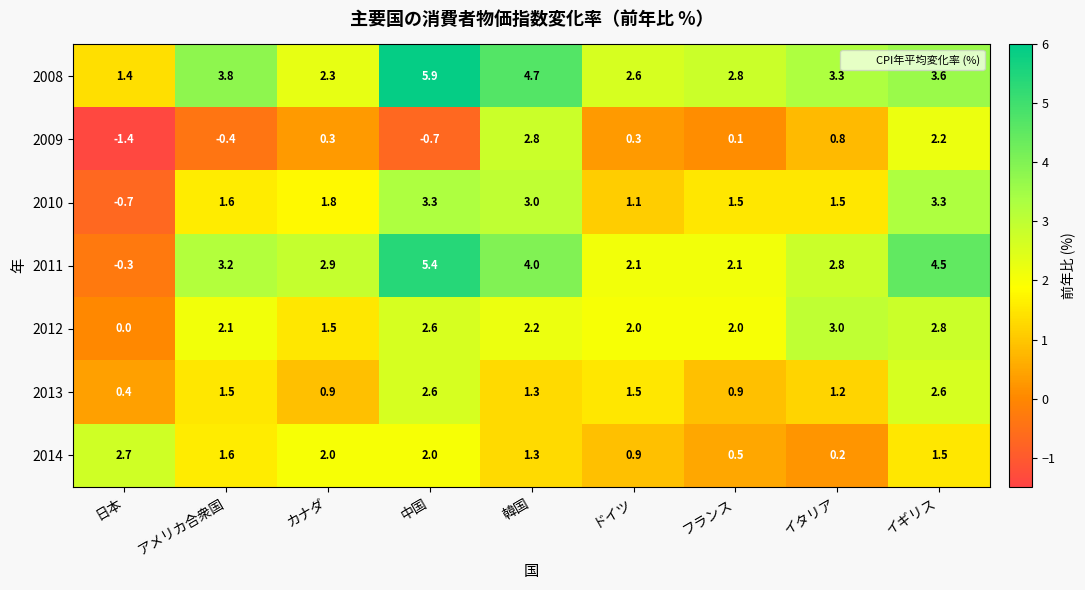

What is the average value of the 2009 series?

0.4